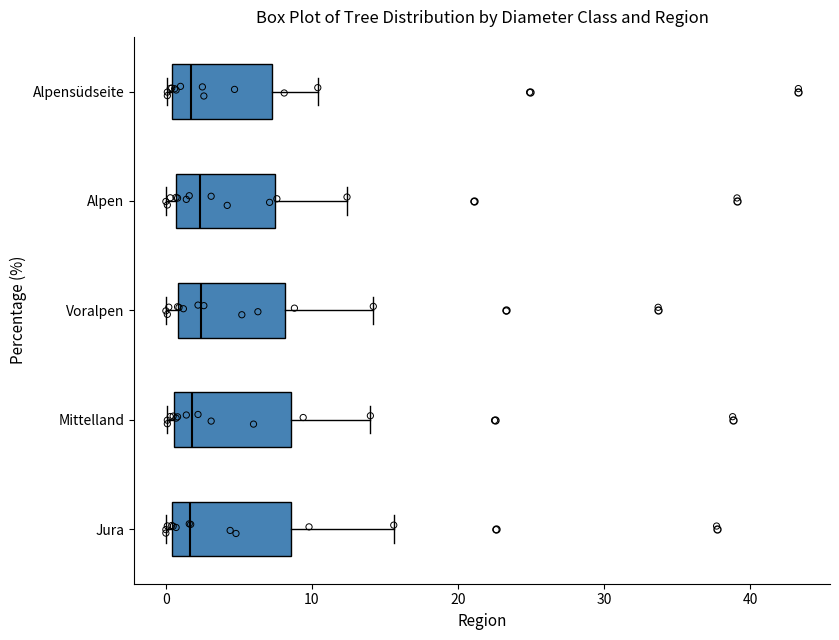

Reading bottom to top, read every box against the x-axis: the position of its median line, the range the box covers, and the ends of its whiskers. The values are not printed on the chart, so give them approximately, as read against the axis.

Jura: median 2, box 0 to 9, whiskers 0 (just left of the box's left edge) to 16
Mittelland: median 2, box 1 to 9, whiskers 0 to 14
Voralpen: median 2, box 1 to 8, whiskers 0 to 14
Alpen: median 2, box 1 to 7, whiskers 0 to 12
Alpensüdseite: median 2, box 0 to 7, whiskers 0 (just left of the box's left edge) to 10